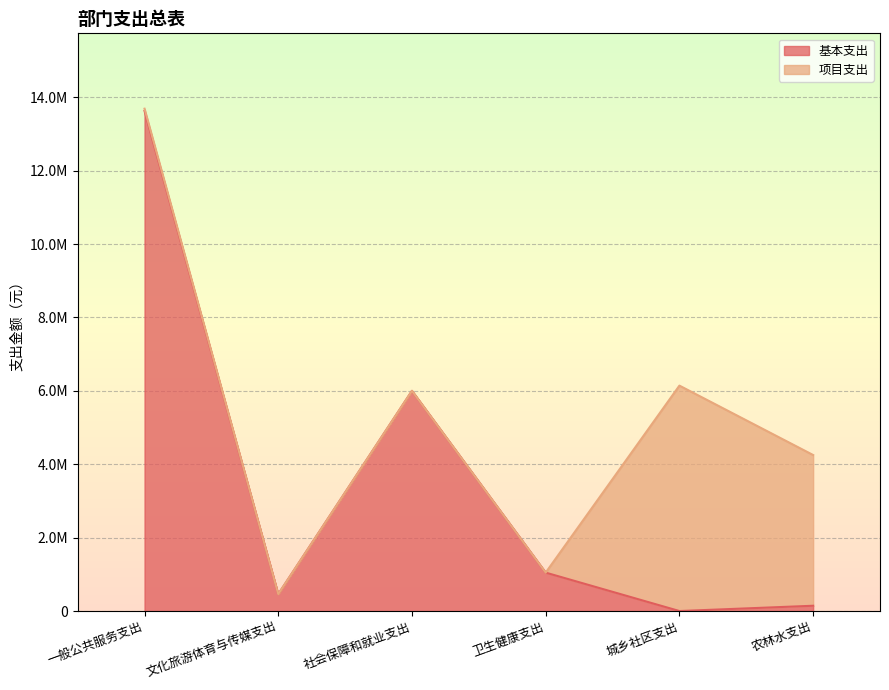

Read the value at 一般公共服务支出.

13630182.0